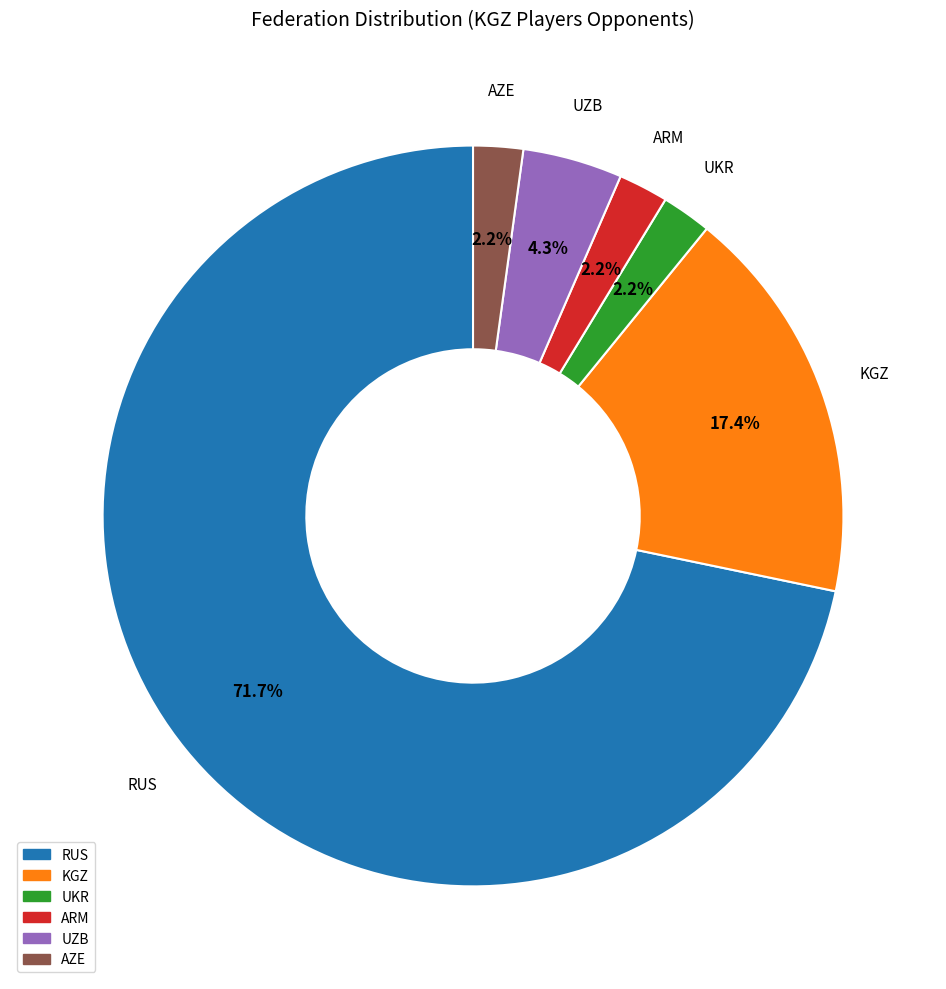

How many slices are in this pie chart?

6